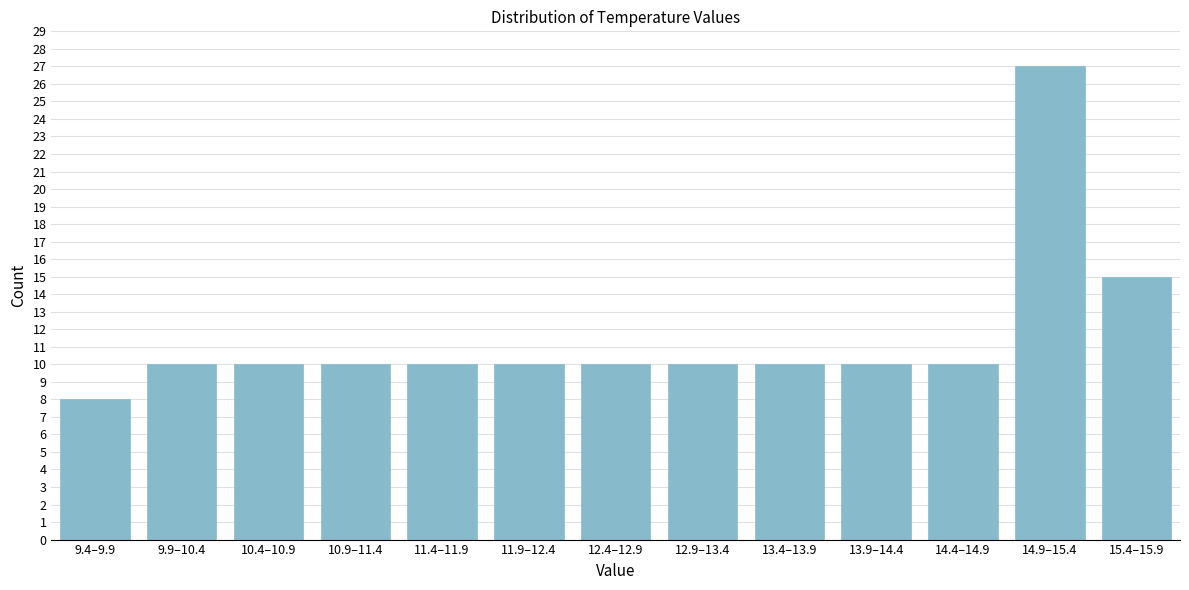

Reading left to right, extract all data points from this chart.

8	10	10	10	10	10	10	10	10	10	10	27	15